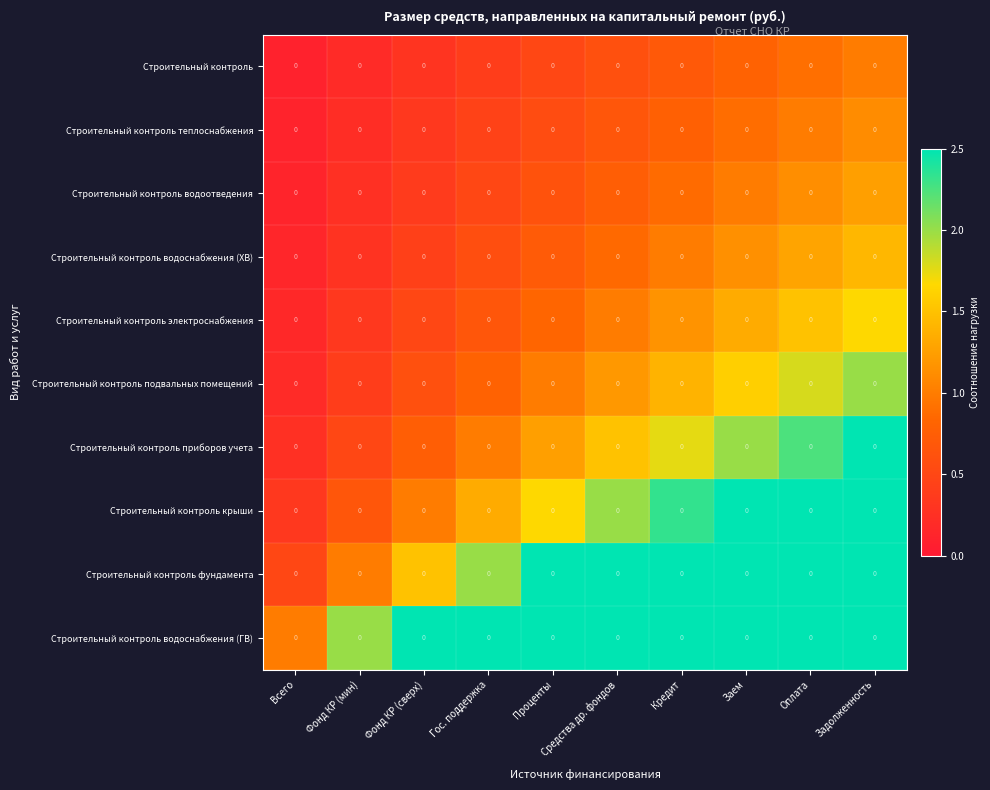

Reading left to right, list all the values displayed in this chart.

Строительный контроль: Всего=0.0	Фонд КР (мин)=0.0	Фонд КР (сверх)=0.0	Гос. поддержка=0.0	Проценты=0.0	Средства др. фондов=0.0	Кредит=0.0	Заем=0.0	Оплата=0.0	Задолженность=0.0
Строительный контроль теплоснабжения: Всего=0.0	Фонд КР (мин)=0.0	Фонд КР (сверх)=0.0	Гос. поддержка=0.0	Проценты=0.0	Средства др. фондов=0.0	Кредит=0.0	Заем=0.0	Оплата=0.0	Задолженность=0.0
Строительный контроль водоотведения: Всего=0.0	Фонд КР (мин)=0.0	Фонд КР (сверх)=0.0	Гос. поддержка=0.0	Проценты=0.0	Средства др. фондов=0.0	Кредит=0.0	Заем=0.0	Оплата=0.0	Задолженность=0.0
Строительный контроль водоснабжения (ХВ): Всего=0.0	Фонд КР (мин)=0.0	Фонд КР (сверх)=0.0	Гос. поддержка=0.0	Проценты=0.0	Средства др. фондов=0.0	Кредит=0.0	Заем=0.0	Оплата=0.0	Задолженность=0.0
Строительный контроль электроснабжения: Всего=0.0	Фонд КР (мин)=0.0	Фонд КР (сверх)=0.0	Гос. поддержка=0.0	Проценты=0.0	Средства др. фондов=0.0	Кредит=0.0	Заем=0.0	Оплата=0.0	Задолженность=0.0
Строительный контроль подвальных помещений: Всего=0.0	Фонд КР (мин)=0.0	Фонд КР (сверх)=0.0	Гос. поддержка=0.0	Проценты=0.0	Средства др. фондов=0.0	Кредит=0.0	Заем=0.0	Оплата=0.0	Задолженность=0.0
Строительный контроль приборов учета: Всего=0.0	Фонд КР (мин)=0.0	Фонд КР (сверх)=0.0	Гос. поддержка=0.0	Проценты=0.0	Средства др. фондов=0.0	Кредит=0.0	Заем=0.0	Оплата=0.0	Задолженность=0.0
Строительный контроль крыши: Всего=0.0	Фонд КР (мин)=0.0	Фонд КР (сверх)=0.0	Гос. поддержка=0.0	Проценты=0.0	Средства др. фондов=0.0	Кредит=0.0	Заем=0.0	Оплата=0.0	Задолженность=0.0
Строительный контроль фундамента: Всего=0.0	Фонд КР (мин)=0.0	Фонд КР (сверх)=0.0	Гос. поддержка=0.0	Проценты=0.0	Средства др. фондов=0.0	Кредит=0.0	Заем=0.0	Оплата=0.0	Задолженность=0.0
Строительный контроль водоснабжения (ГВ): Всего=0.0	Фонд КР (мин)=0.0	Фонд КР (сверх)=0.0	Гос. поддержка=0.0	Проценты=0.0	Средства др. фондов=0.0	Кредит=0.0	Заем=0.0	Оплата=0.0	Задолженность=0.0